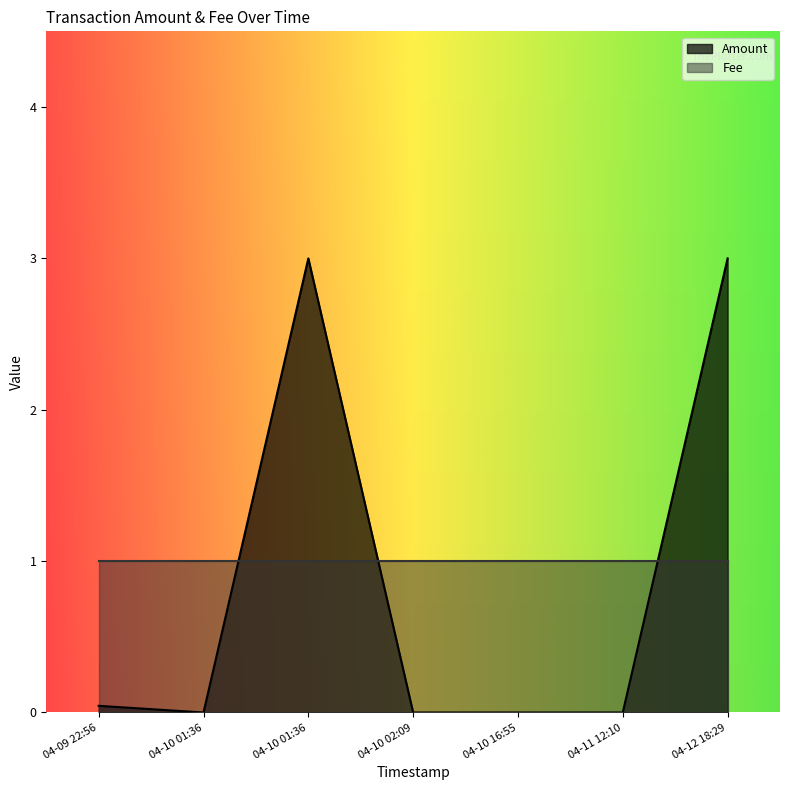

How many points are higher than both their immediate neighbors (excluding endpoints)?

1